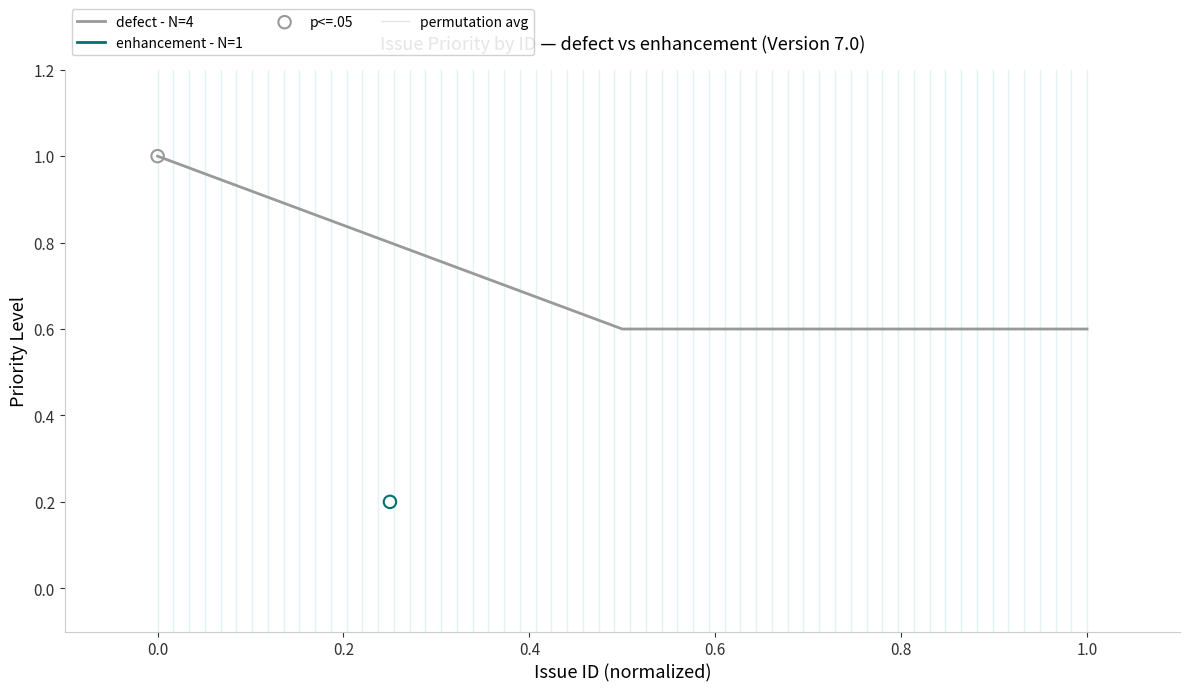

What is the change in value from −0.2 to 0.4?

-0.4